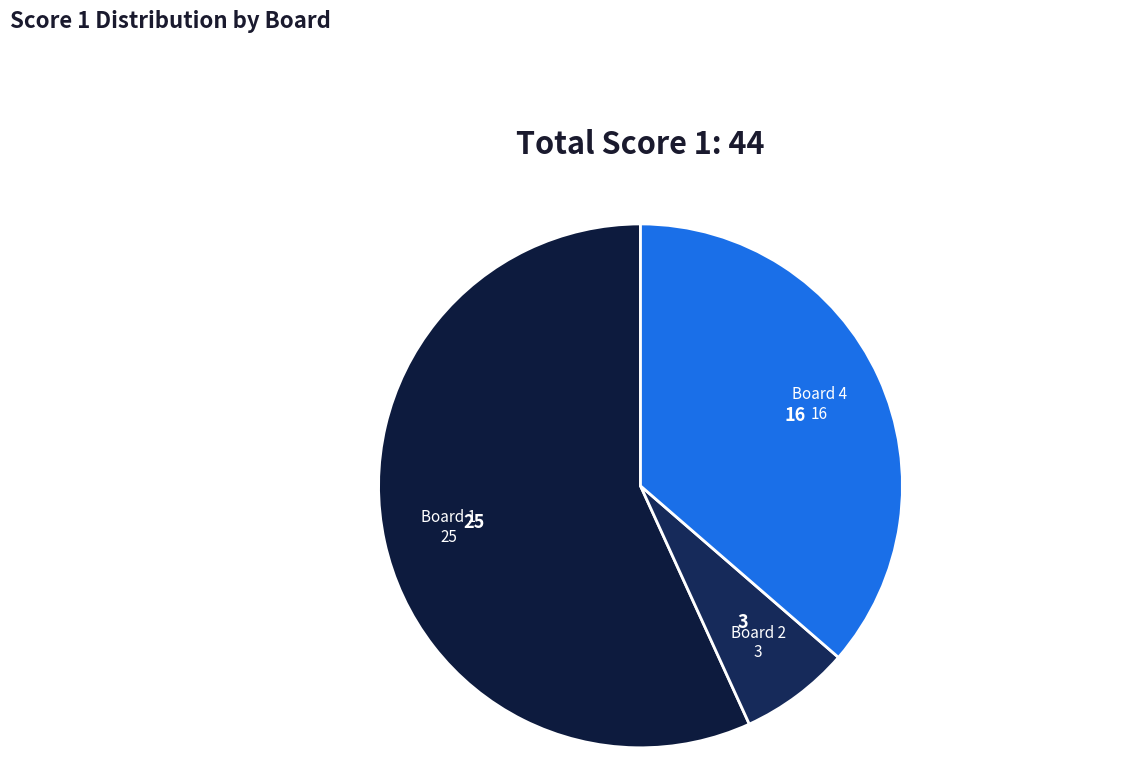

Is it true that Board 4 is 45% of the pie?

False